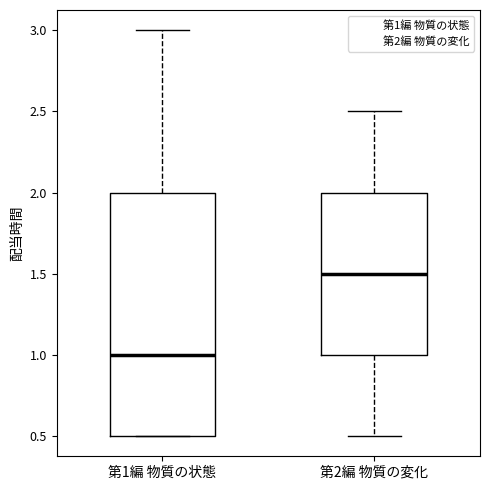

Where is the lower edge of the box for 第1編 物質の状態 on the y-axis? The values are not printed on the chart, so give them approximately, as read against the axis.

0.5